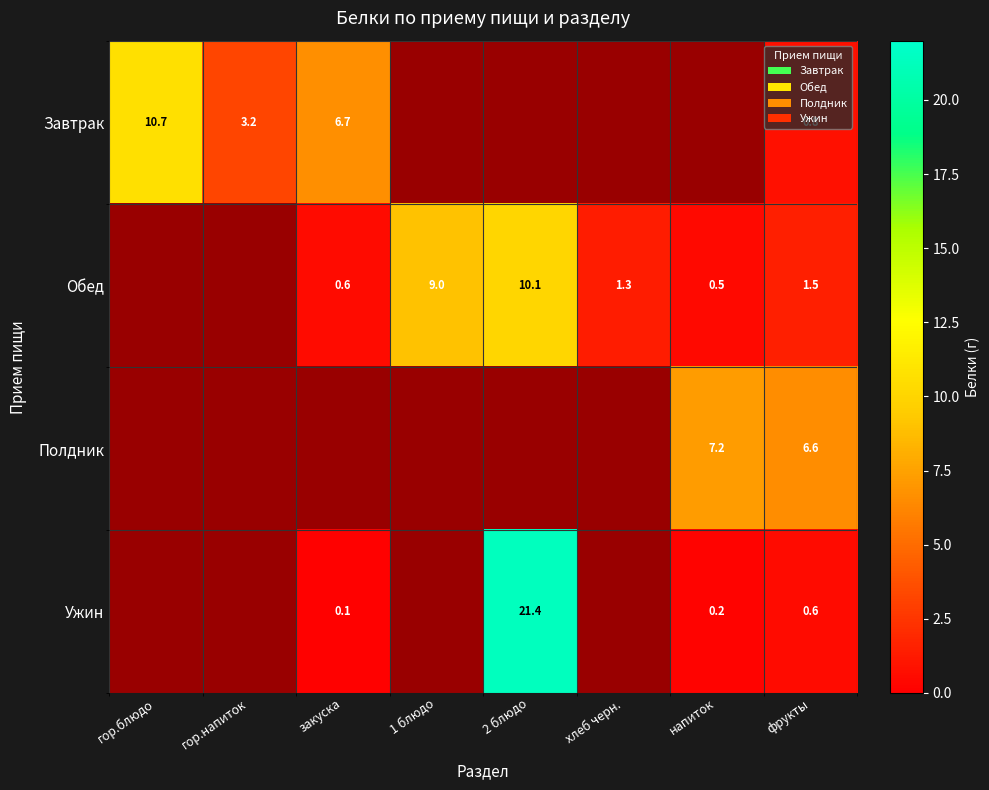

How many values in the Обед series exceed 1?

4